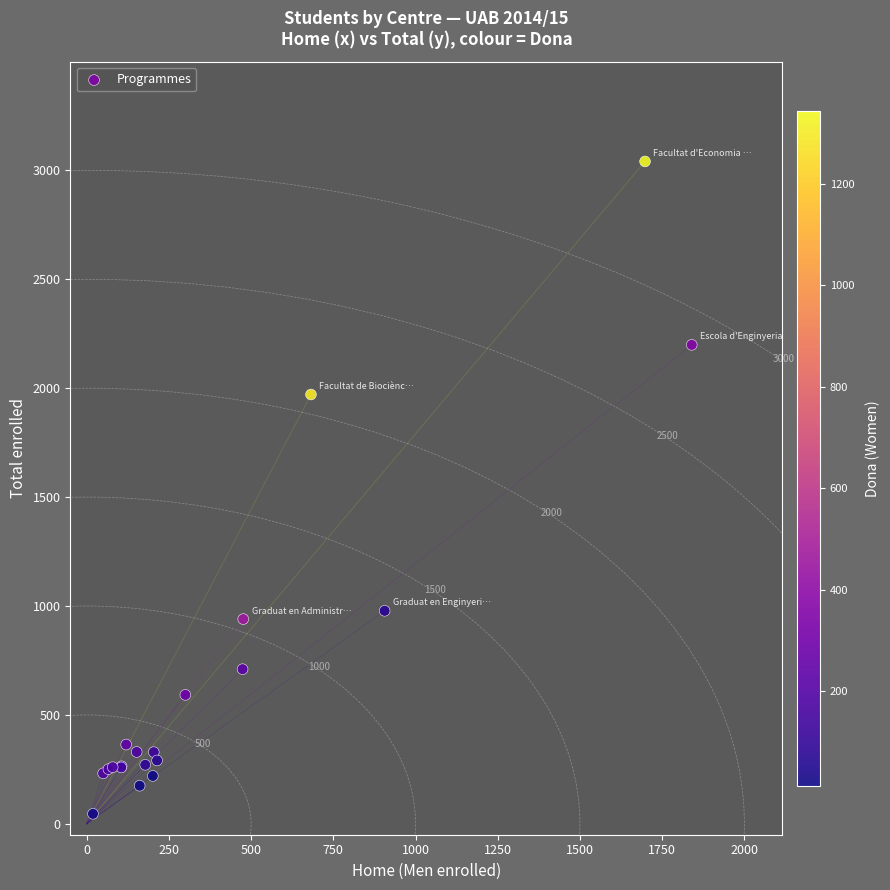

What Y value in the scatter plot is closest to 1543?

1971